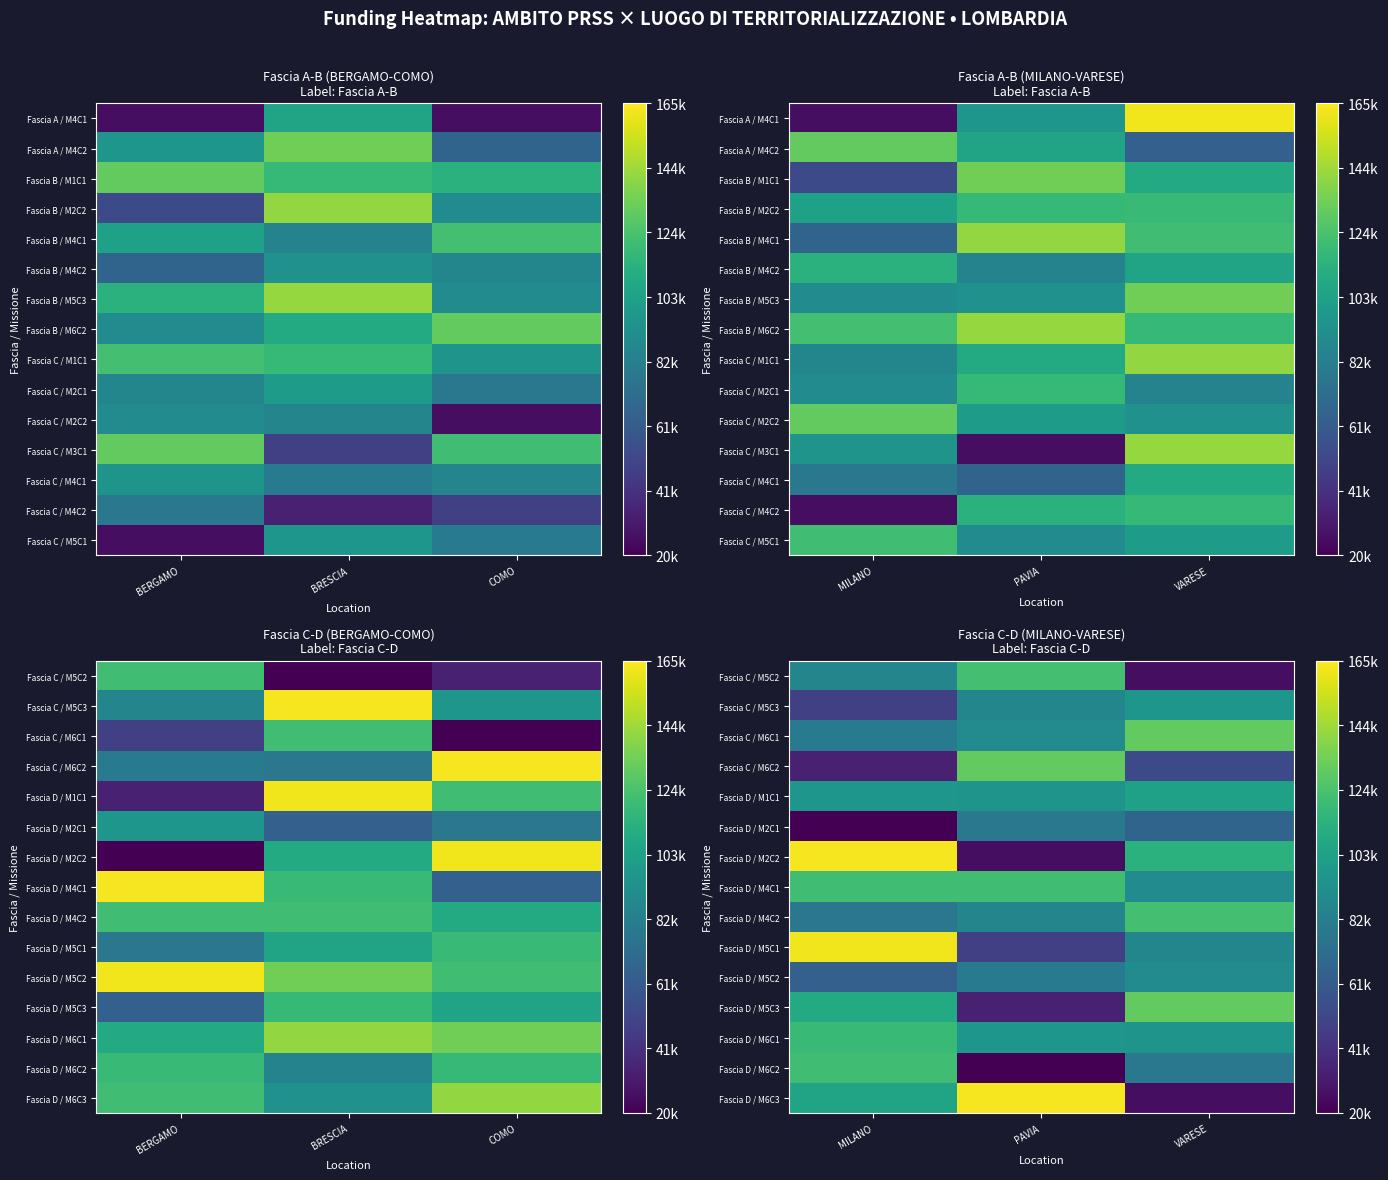

What is the minimum value shown in the chart?

20115